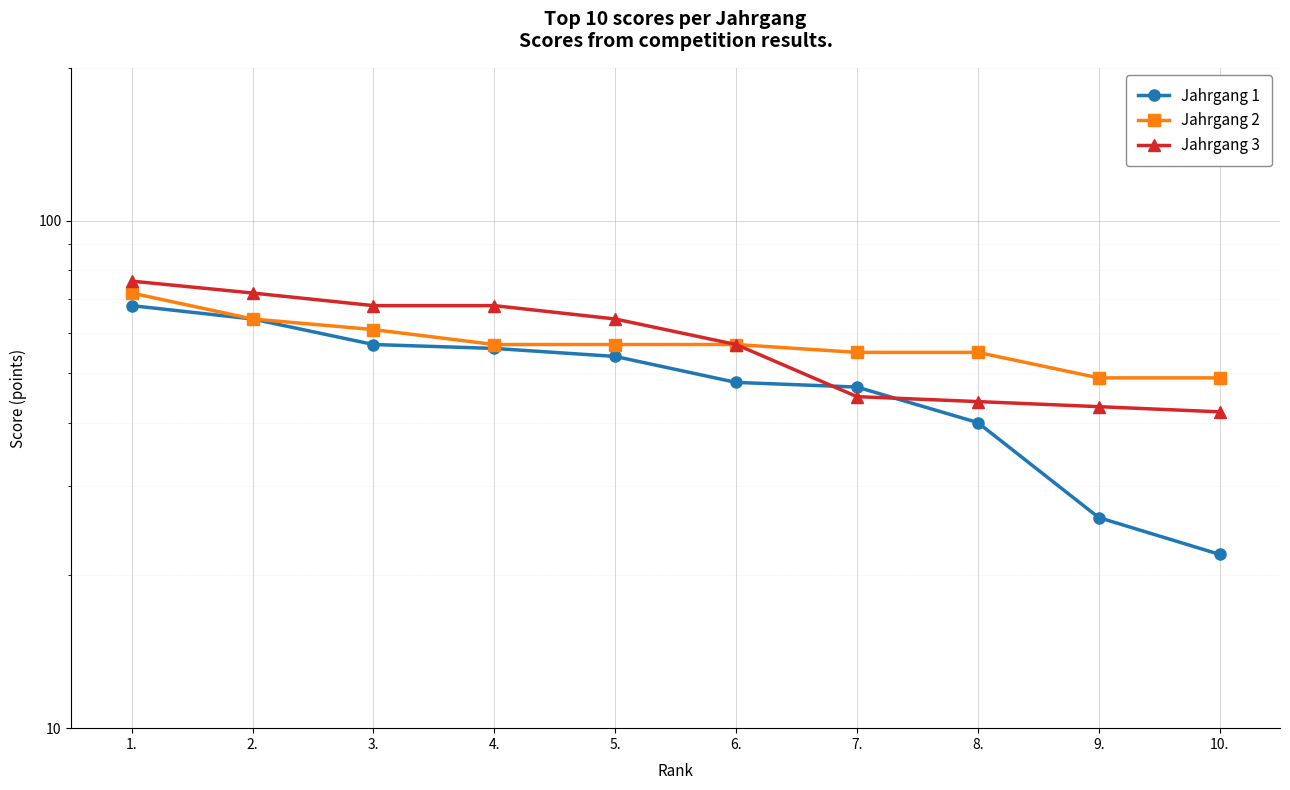

What are all the series names shown in the legend?

Jahrgang 1, Jahrgang 2, Jahrgang 3